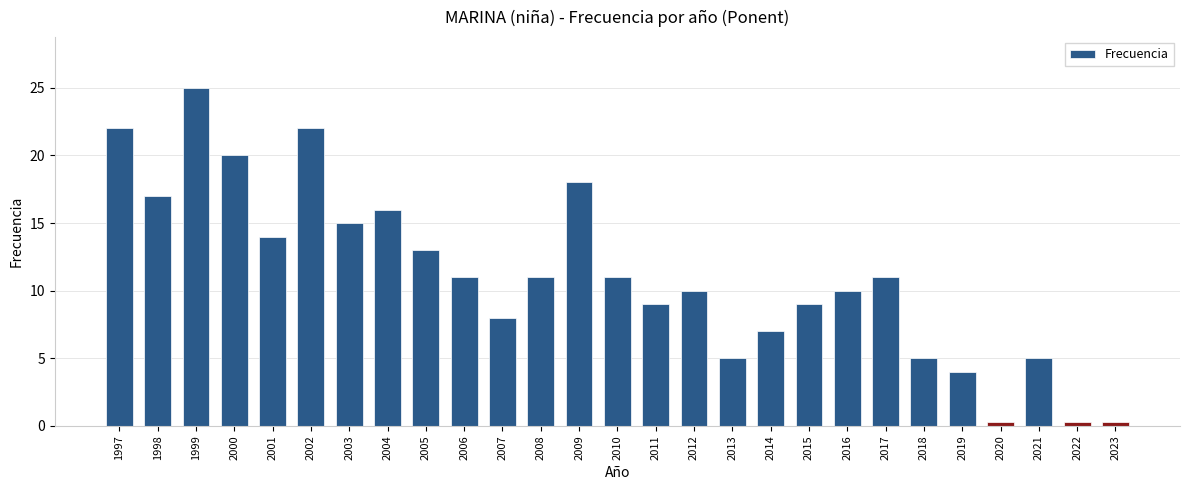

Which category has the lowest value across all series?

2020